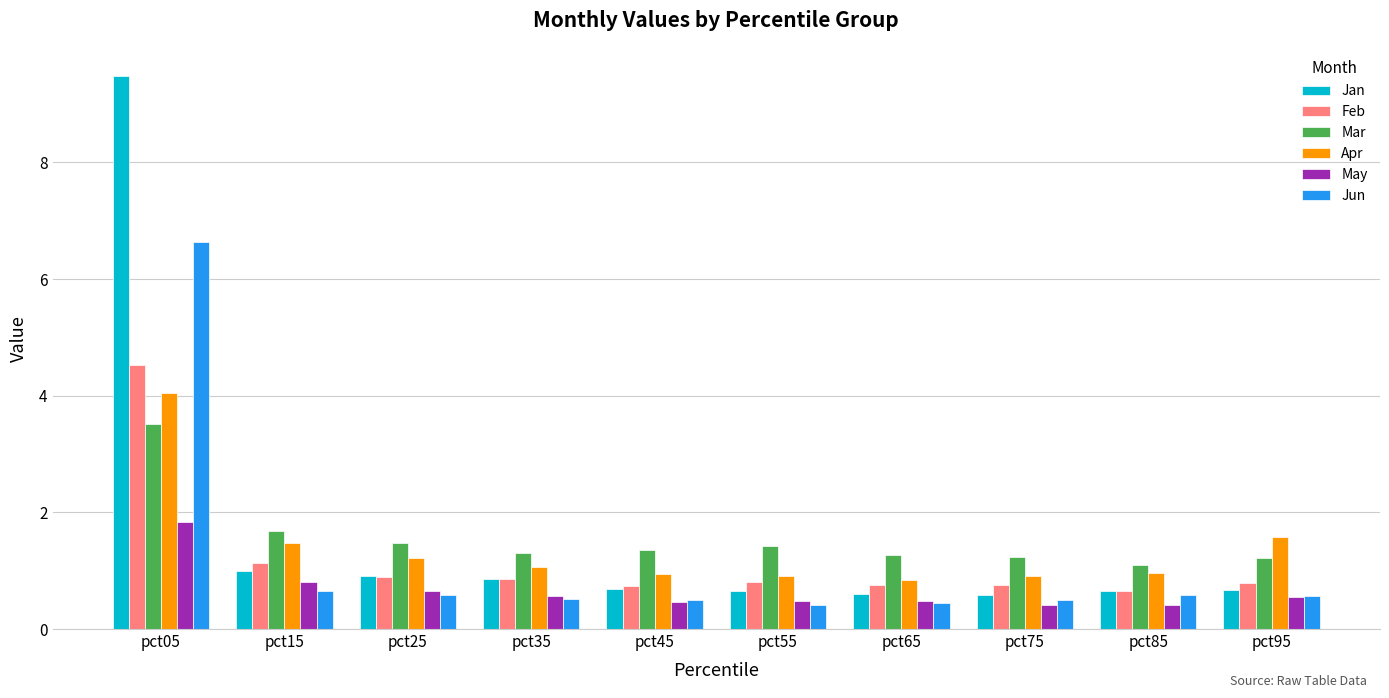

Which series has the widest spread of values?

Jan